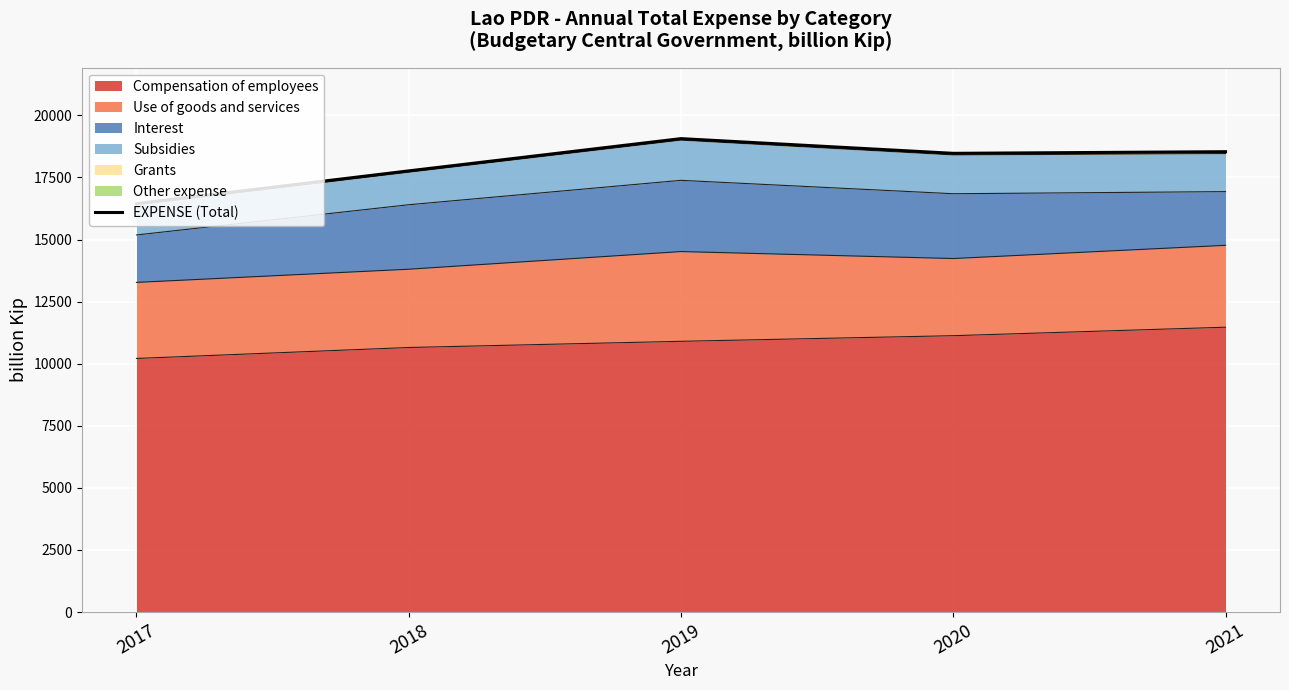

Approximately how many times larger is the value at 2018 compared to 2019?

0.9